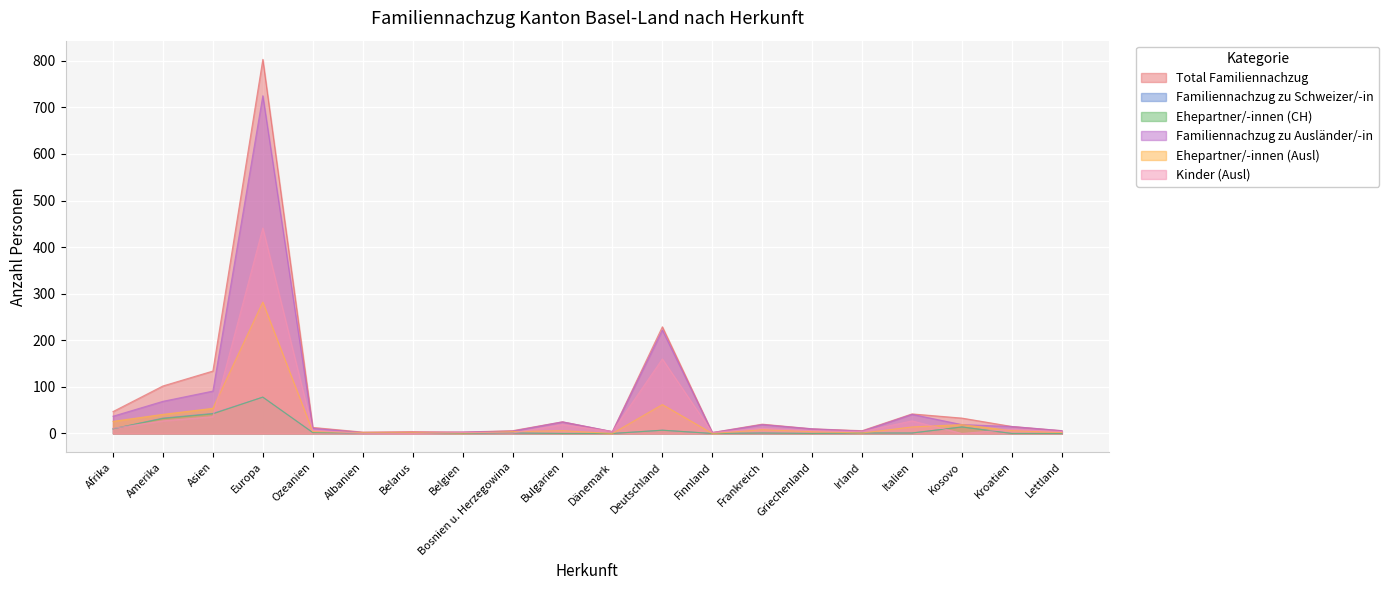

Reading left to right, extract all data points from this chart.

Total Familiennachzug: Afrika=47	Amerika=102	Asien=134	Europa=803	Ozeanien=13	Albanien=3	Belarus=4	Belgien=3	Bosnien u. Herzegowina=6	Bulgarien=25	Dänemark=4	Deutschland=229	Finnland=2	Frankreich=20	Griechenland=10	Irland=6	Italien=42	Kosovo=33	Kroatien=15	Lettland=6
Familiennachzug zu Schweizer/-in: Afrika=10	Amerika=33	Asien=43	Europa=78	Ozeanien=2	Albanien=1	Belarus=2	Belgien=0	Bosnien u. Herzegowina=1	Bulgarien=0	Dänemark=0	Deutschland=7	Finnland=0	Frankreich=1	Griechenland=0	Irland=1	Italien=1	Kosovo=14	Kroatien=0	Lettland=0
Ehepartner/-innen (CH): Afrika=10	Amerika=32	Asien=42	Europa=78	Ozeanien=2	Albanien=1	Belarus=2	Belgien=0	Bosnien u. Herzegowina=1	Bulgarien=0	Dänemark=0	Deutschland=7	Finnland=0	Frankreich=1	Griechenland=0	Irland=1	Italien=1	Kosovo=14	Kroatien=0	Lettland=0
Familiennachzug zu Ausländer/-in: Afrika=37	Amerika=69	Asien=91	Europa=725	Ozeanien=11	Albanien=2	Belarus=2	Belgien=3	Bosnien u. Herzegowina=5	Bulgarien=25	Dänemark=4	Deutschland=222	Finnland=2	Frankreich=19	Griechenland=10	Irland=5	Italien=41	Kosovo=19	Kroatien=15	Lettland=6
Ehepartner/-innen (Ausl): Afrika=26	Amerika=41	Asien=54	Europa=282	Ozeanien=4	Albanien=2	Belarus=2	Belgien=1	Bosnien u. Herzegowina=4	Bulgarien=6	Dänemark=0	Deutschland=62	Finnland=0	Frankreich=8	Griechenland=4	Irland=1	Italien=14	Kosovo=19	Kroatien=6	Lettland=2
Kinder (Ausl): Afrika=11	Amerika=27	Asien=36	Europa=441	Ozeanien=7	Albanien=0	Belarus=0	Belgien=2	Bosnien u. Herzegowina=1	Bulgarien=19	Dänemark=4	Deutschland=160	Finnland=2	Frankreich=11	Griechenland=6	Irland=4	Italien=27	Kosovo=0	Kroatien=9	Lettland=4